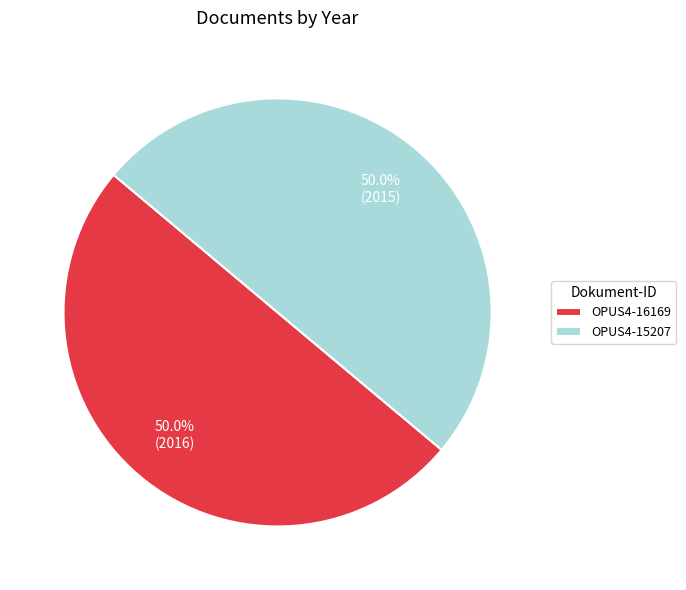

To the nearest percent, what percentage of the pie is OPUS4-15207?

50%